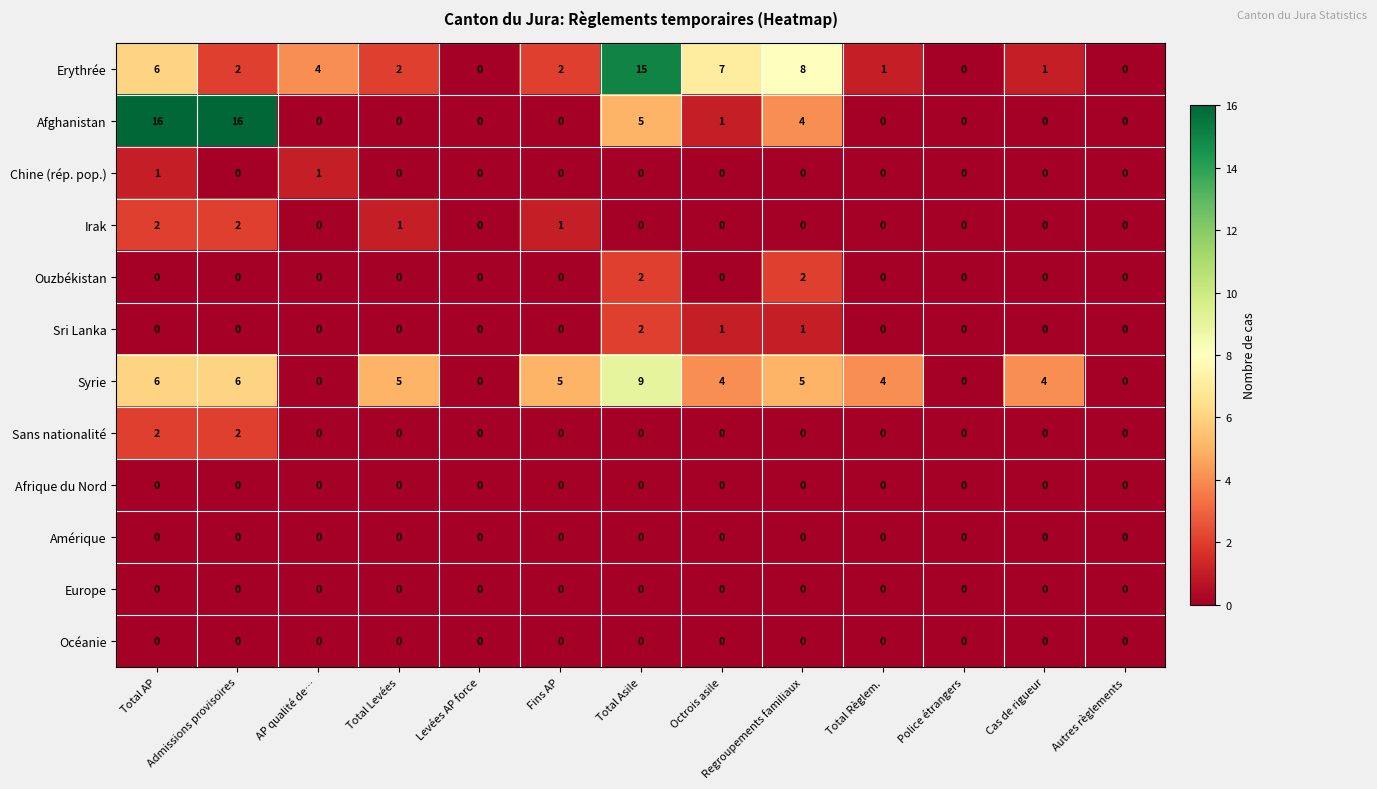

What is the spread (max minus min) of values at Total AP?

16